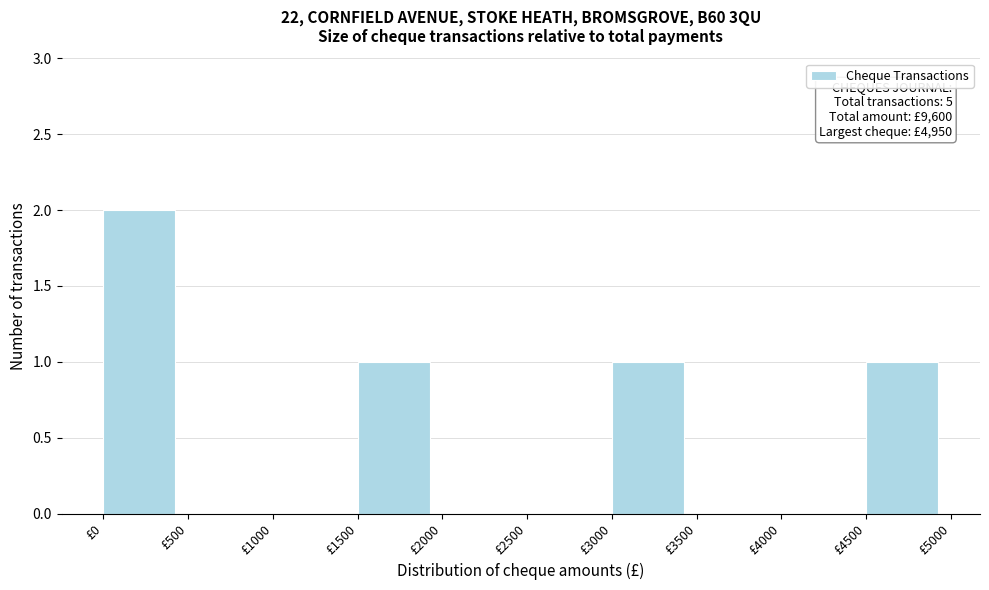

Which range on the x-axis has the tallest bar?

0 to 500